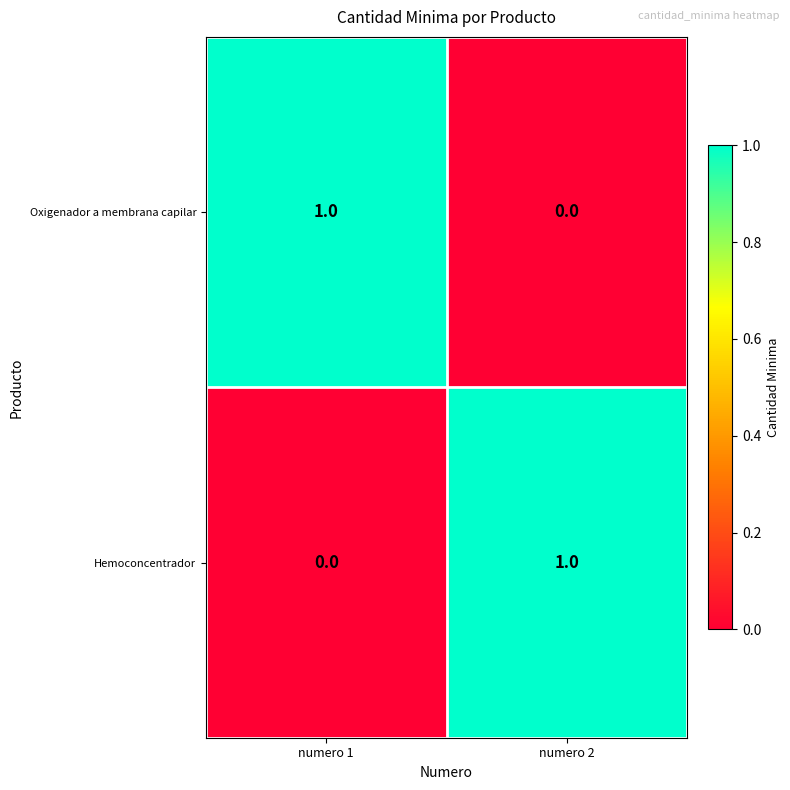

At which label does Hemoconcentrador reach its peak?

numero 2